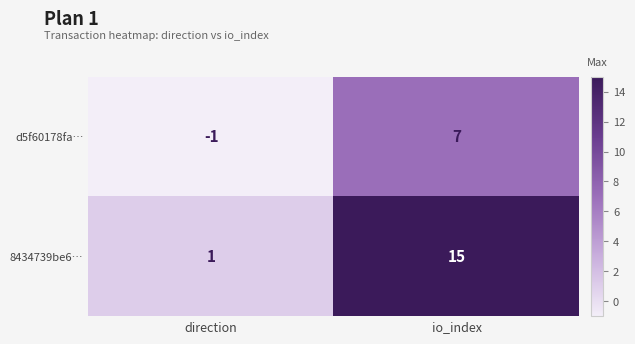

Which series changed the most between direction and io_index?

8434739be6…